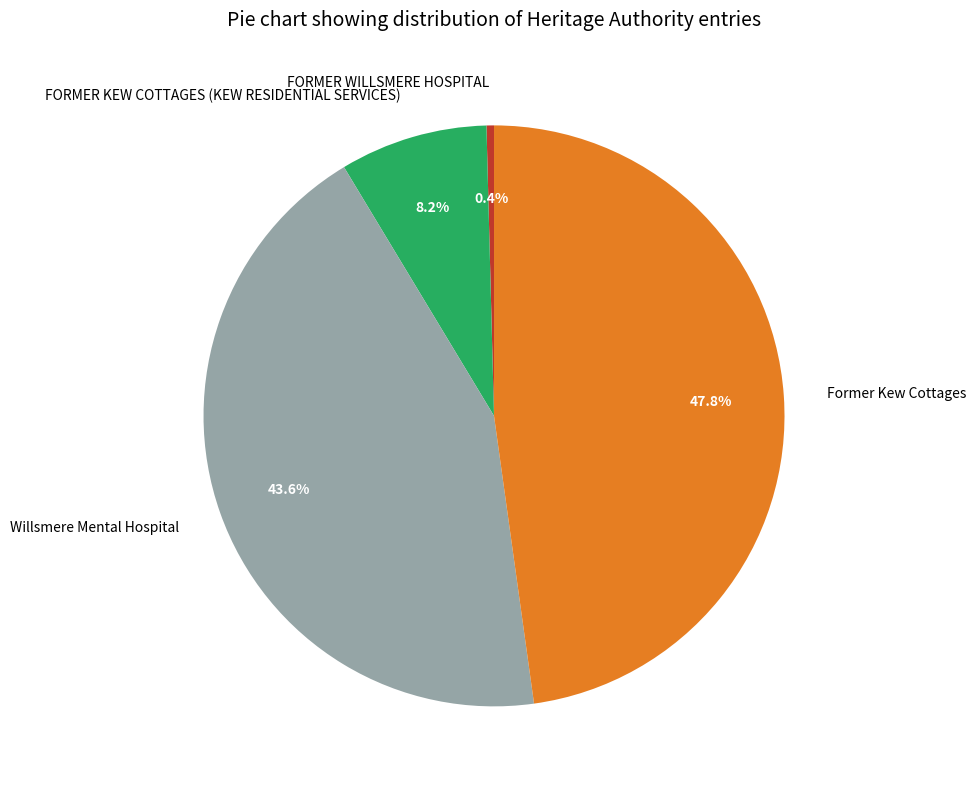

True or false: Former Kew Cottages accounts for 48% of the total.

True